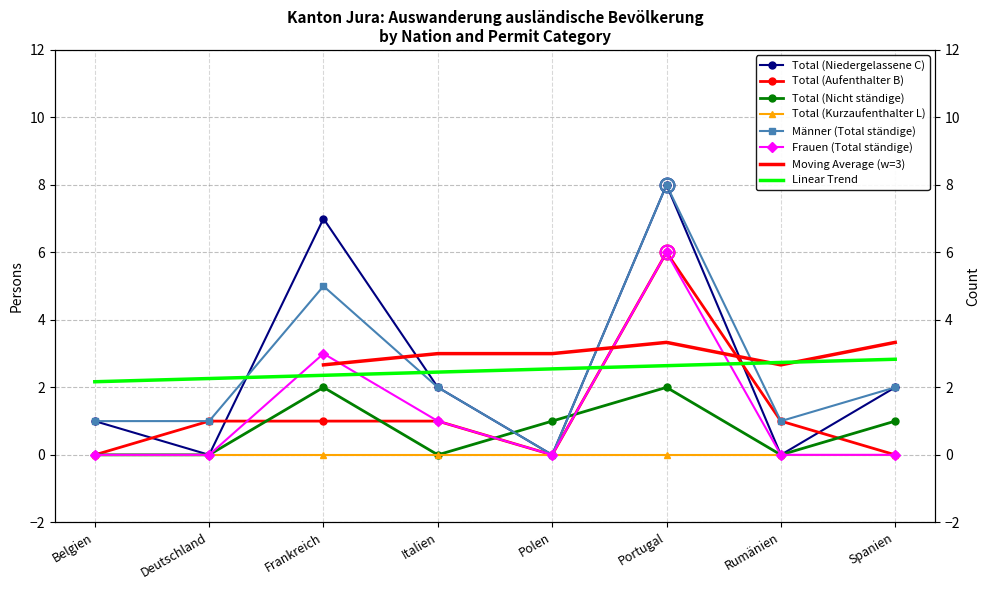

Which series has the largest range (max minus min)?

Total (Niedergelassene C)